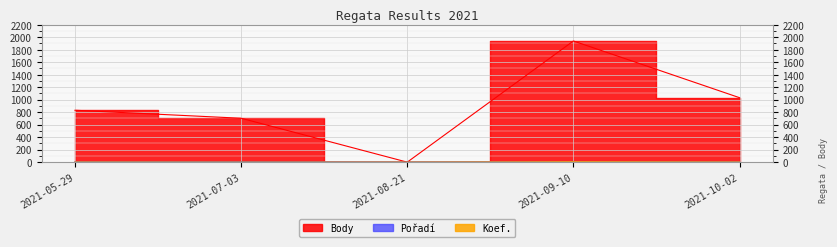

What is the highest value of the Body series?

1940